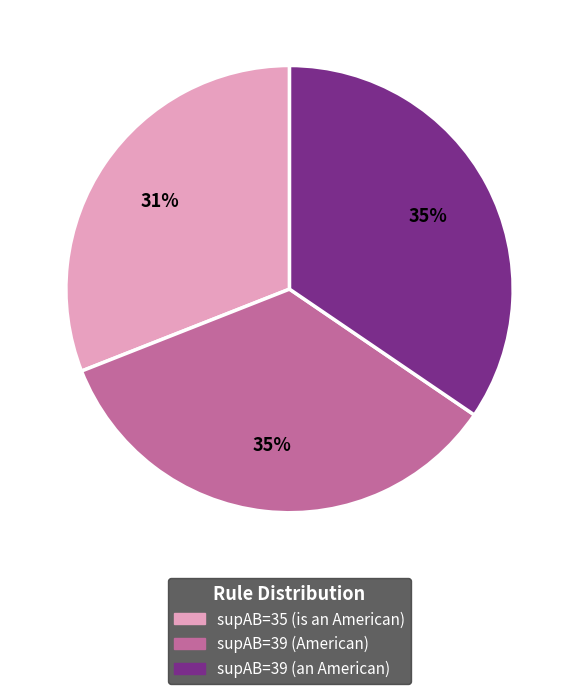

Is there a majority slice in this chart?

No